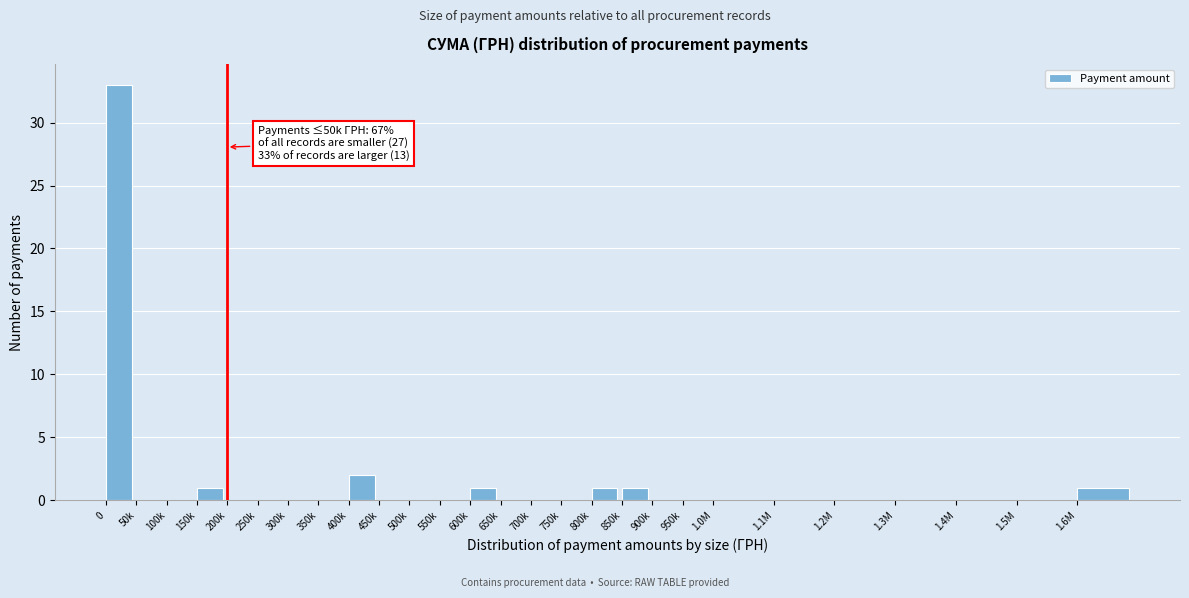

Reading left to right, what are all the values shown in this chart?

0=33	50k=0	100k=0	150k=1	200k=0	250k=0	300k=0	350k=0	400k=2	450k=0	500k=0	550k=0	600k=1	650k=0	700k=0	750k=0	800k=1	850k=1	900k=0	950k=0	1.0M=0	1.1M=0	1.2M=0	1.3M=0	1.4M=0	1.5M=0	1.6M=1